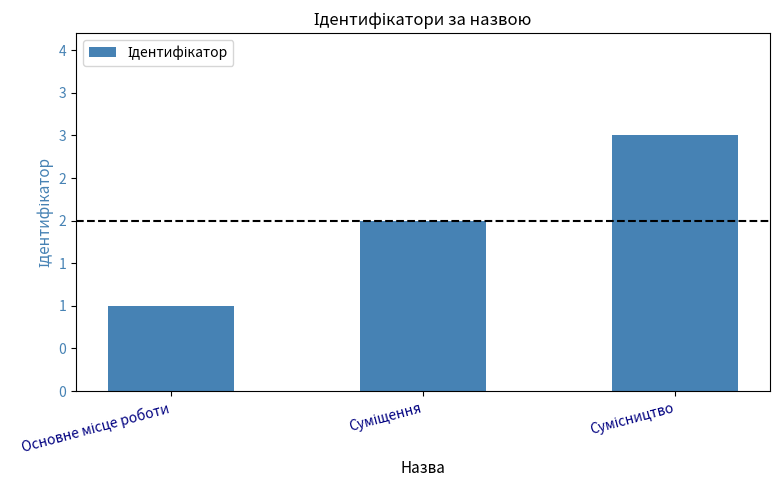

Where does the data first go above 2?

Сумісництво